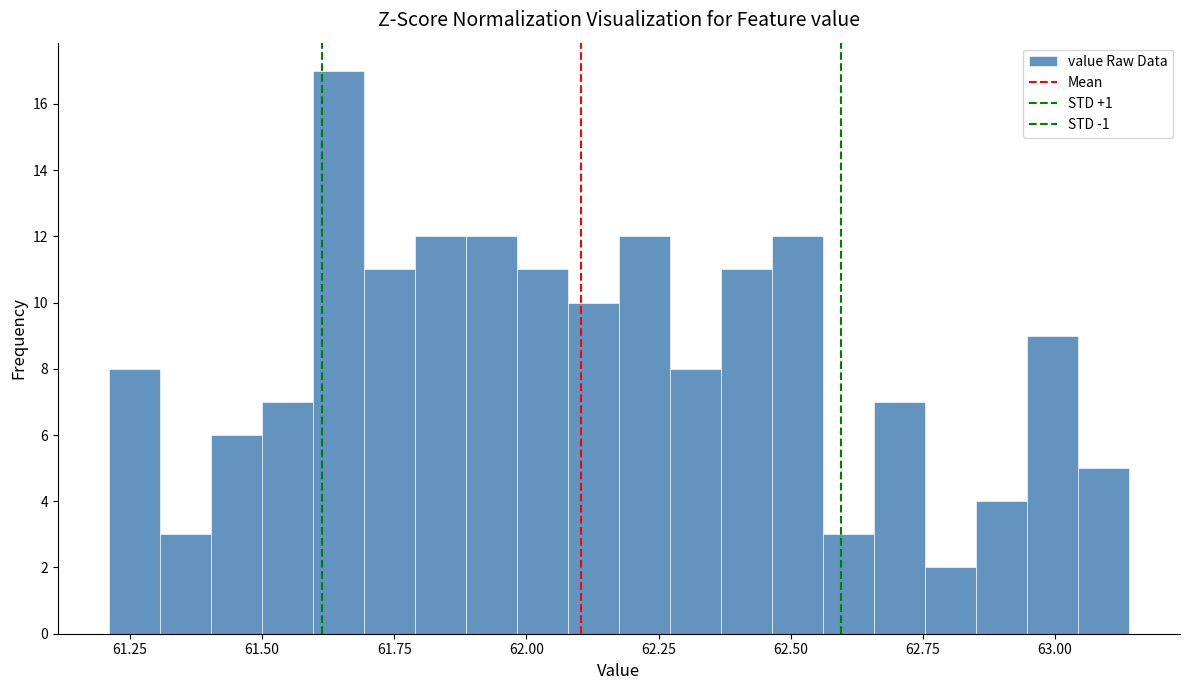

Around what value on the x-axis is the tallest bar? Give the approximate position of its centre, as read against the axis.

61.65